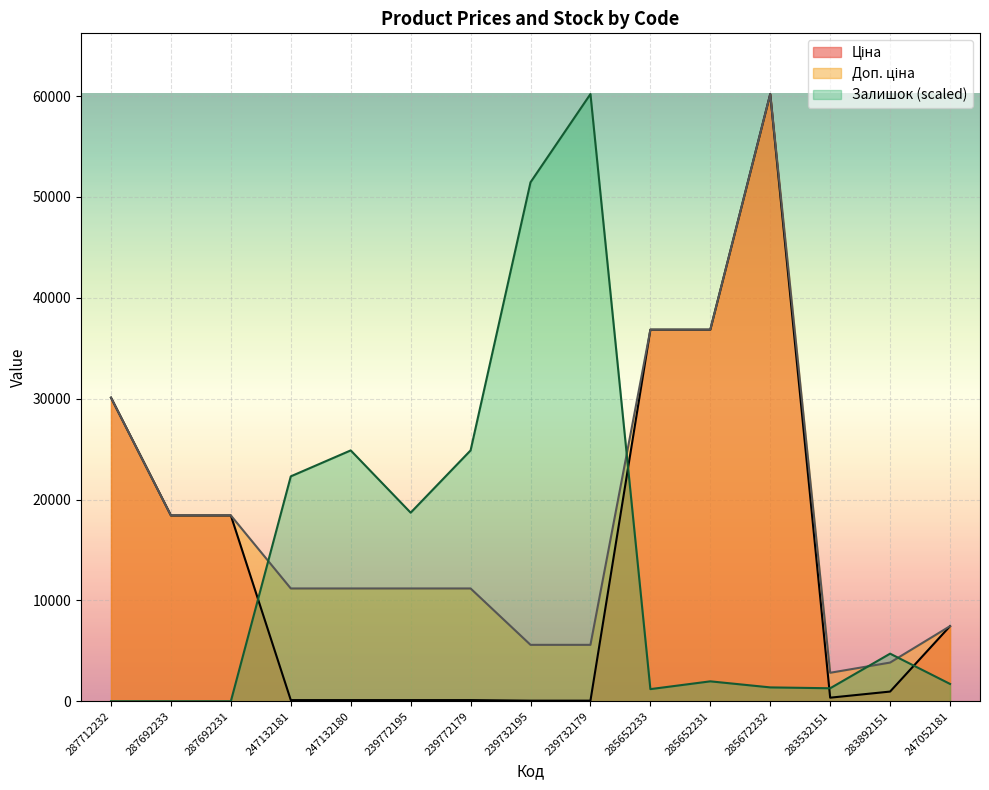

Is it true that Ціна equals 55.9 at 239732195?

True